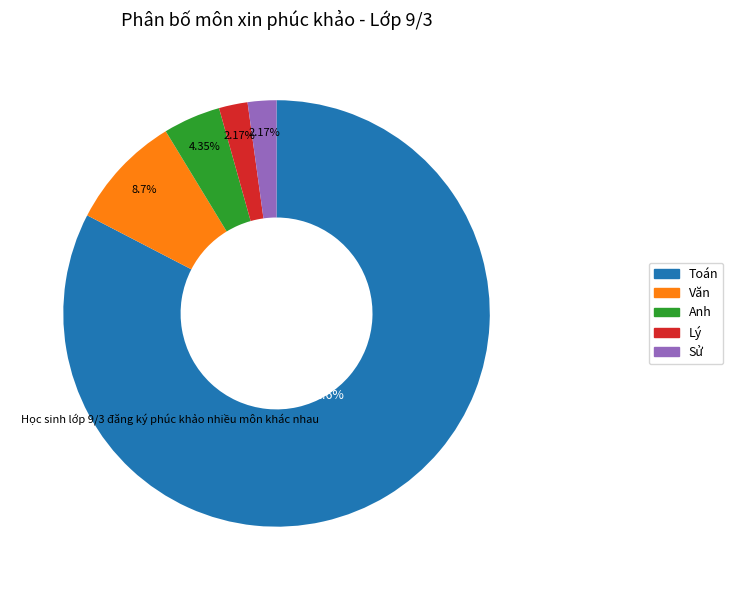

Approximately how many times larger is the value at Văn compared to Anh?

2.0